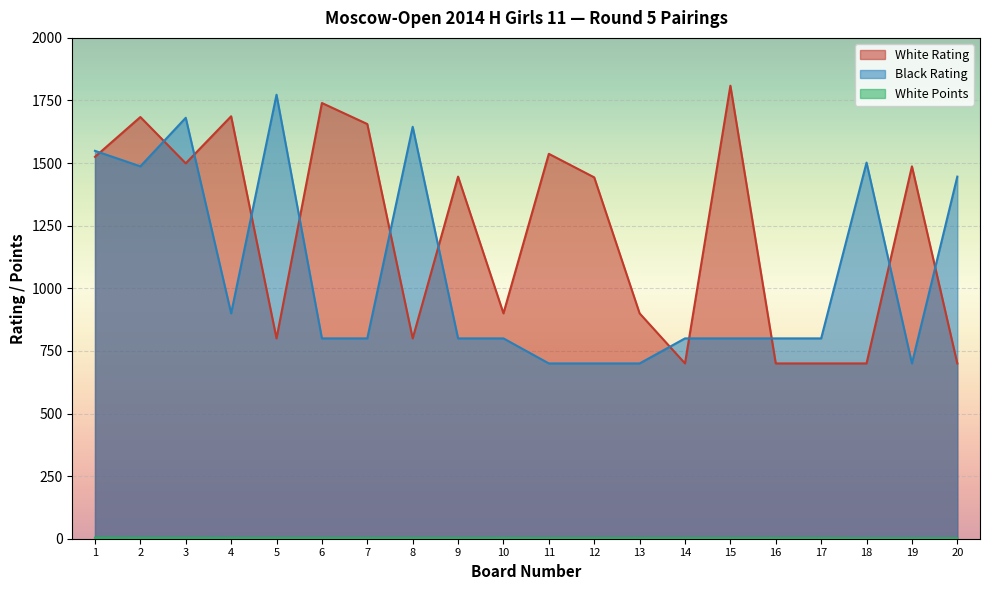

Reading right to left, what are all the values shown in this chart?

White Rating: 20=700.0	19=1487.0	18=700.0	17=700.0	16=700.0	15=1809.0	14=700.0	13=900.0	12=1443.0	11=1537.0	10=900.0	9=1446.0	8=800.0	7=1656.0	6=1740.0	5=800.0	4=1687.0	3=1499.0	2=1684.0	1=1525.0
Black Rating: 20=1446.0	19=700.0	18=1502.0	17=800.0	16=800.0	15=800.0	14=800.0	13=700.0	12=700.0	11=700.0	10=800.0	9=800.0	8=1645.0	7=800.0	6=800.0	5=1773.0	4=900.0	3=1681.0	2=1487.0	1=1549.0
White Points: 20=2.0	19=2.0	18=2.0	17=2.5	16=2.5	15=2.5	14=2.5	13=2.5	12=2.5	11=2.5	10=3.0	9=3.0	8=3.0	7=3.0	6=3.0	5=3.0	4=3.0	3=3.5	2=3.5	1=4.0